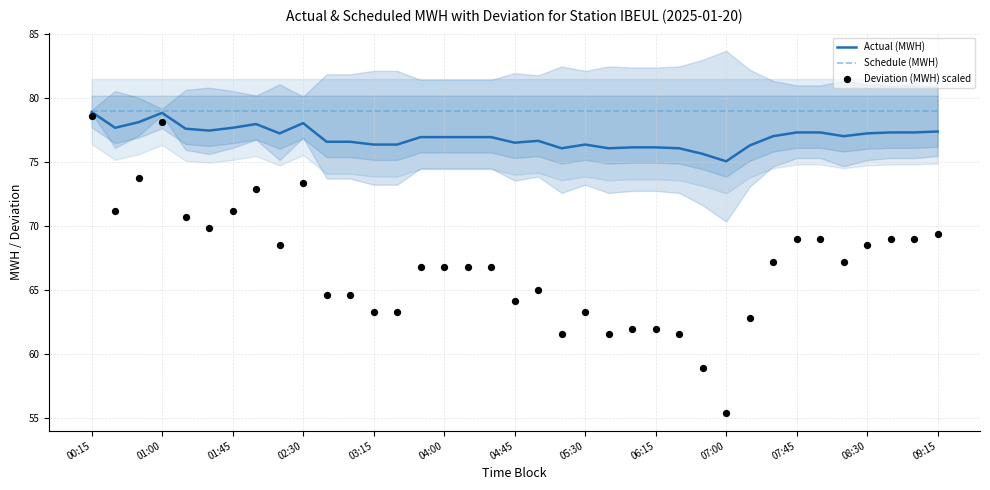

At how many categories does at least one series exceed 70?

37